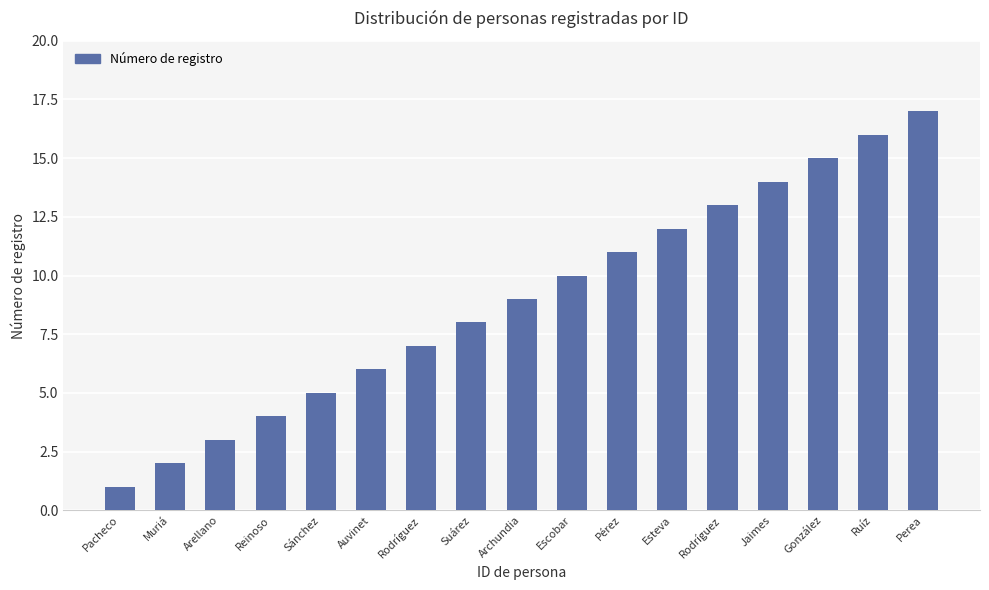

How many categories are shown in the chart?

17